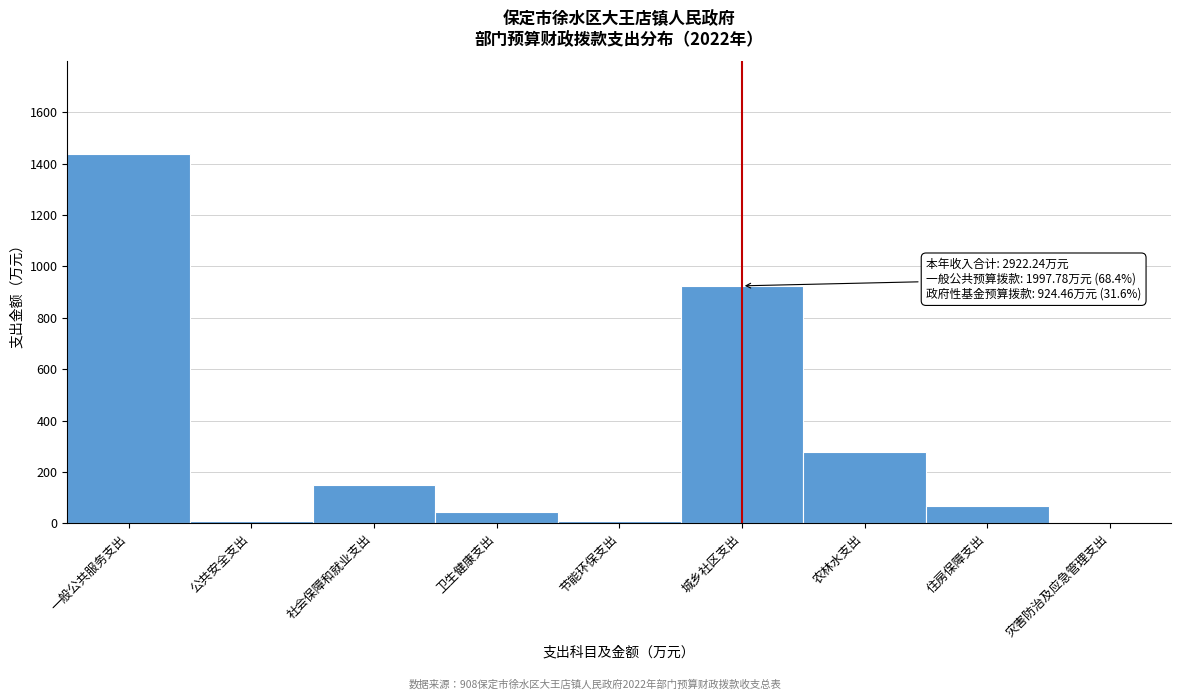

Which category has the highest value across all series?

一般公共服务支出